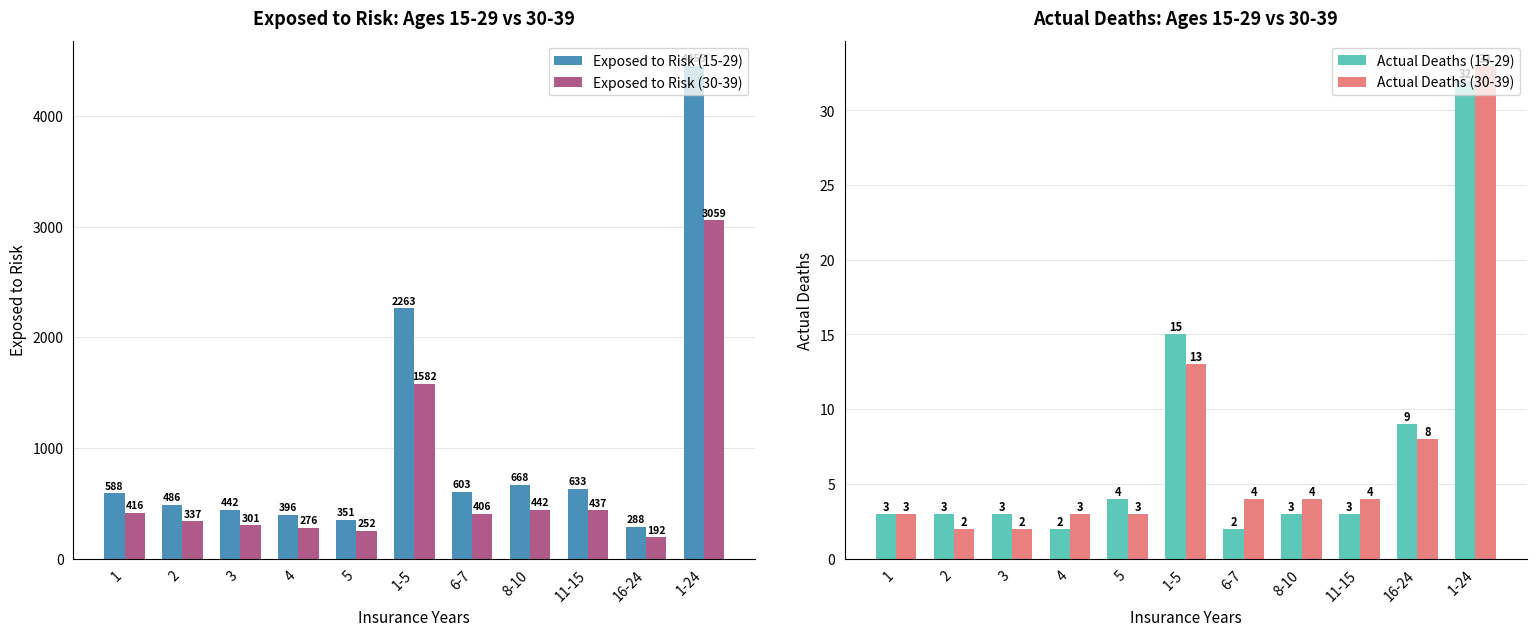

What is the average value of the Exposed to Risk (15-29) series?

1016